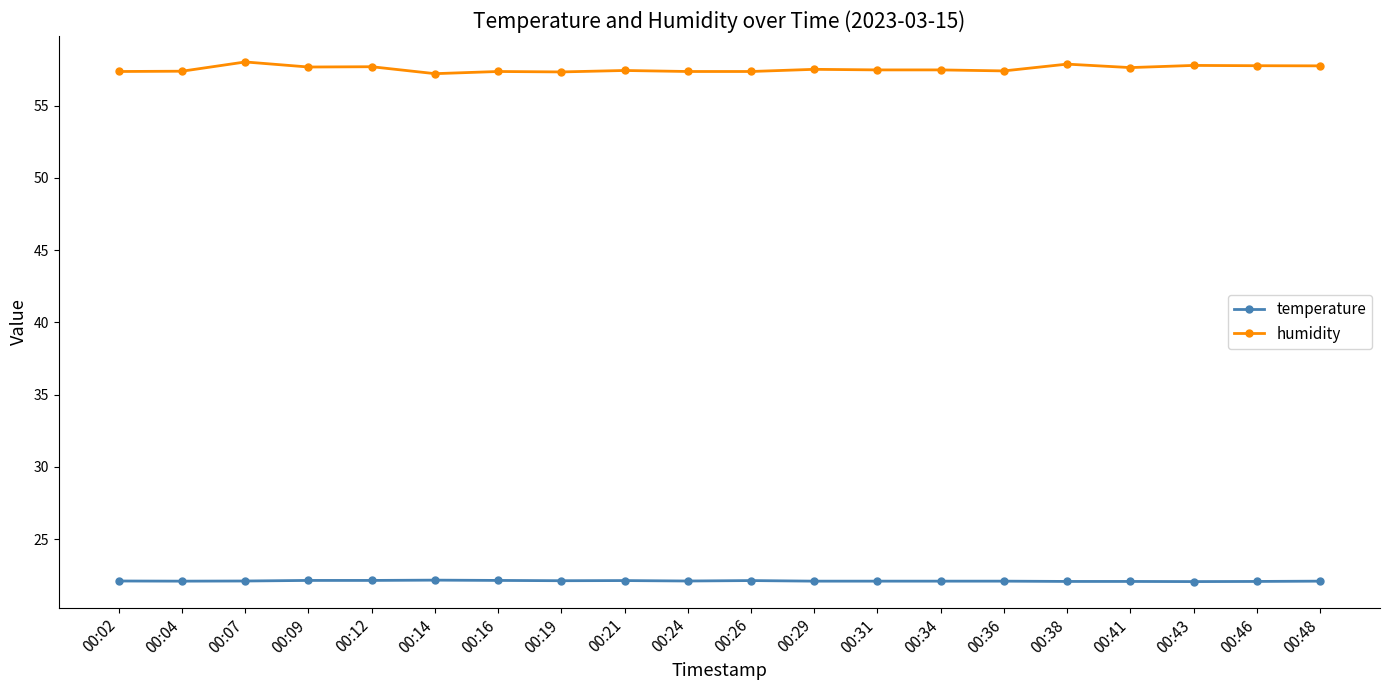

The value of temperature at 00:43 is 9.6. True or false?

False